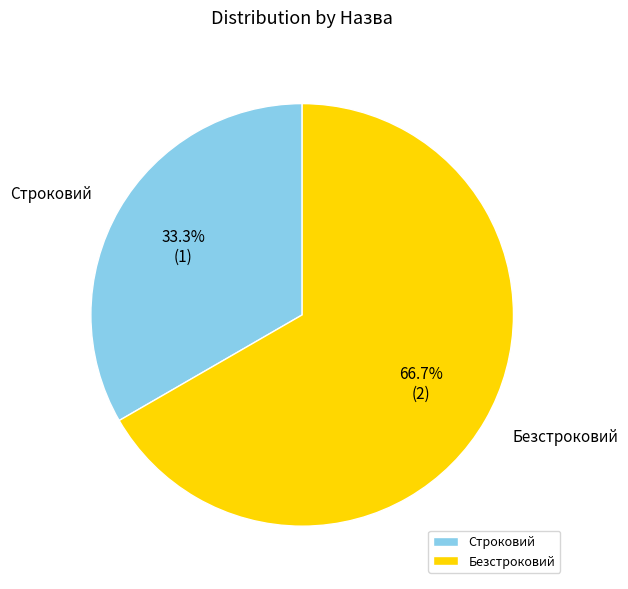

Does Строковий represent more than half of the total?

No